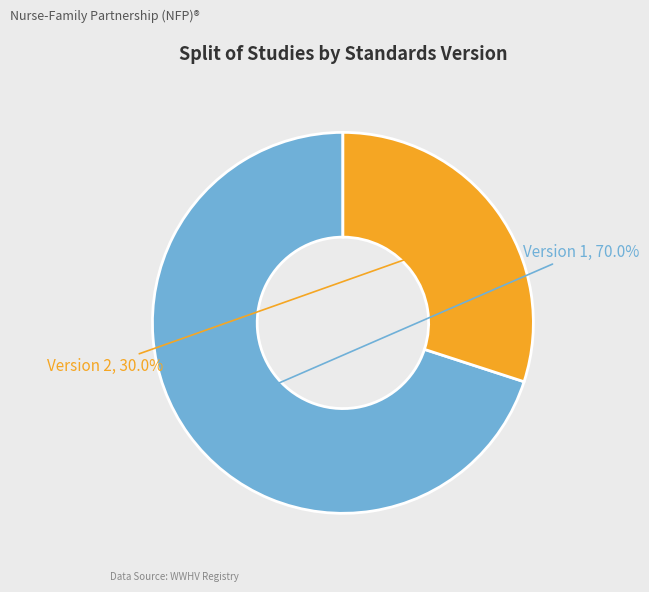

Count the number of slices in the pie.

2